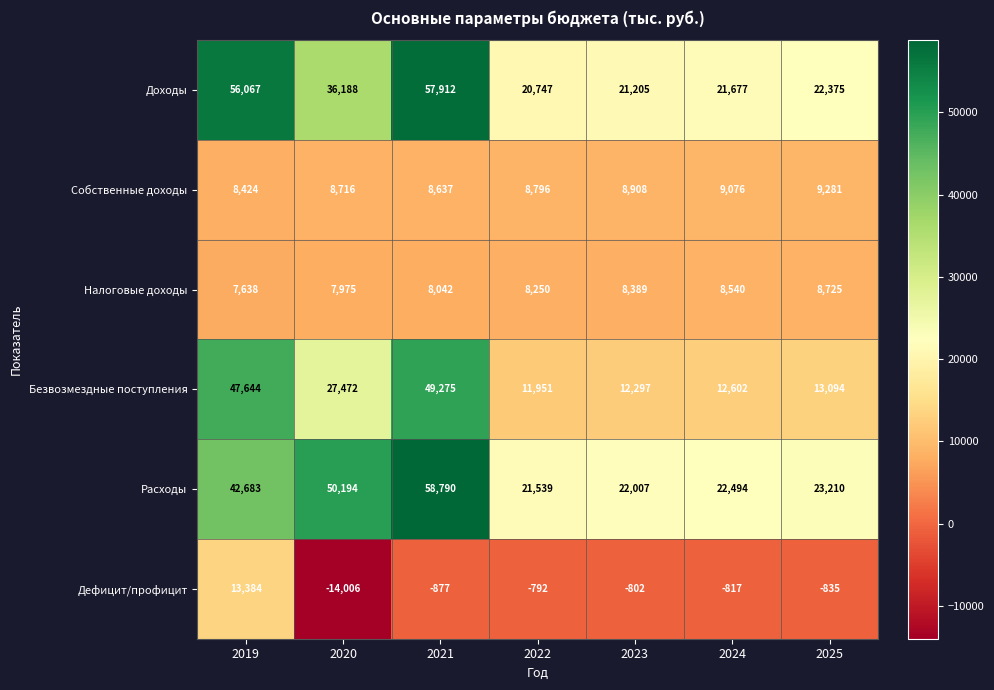

What is the difference between the maximum and minimum values in the Расходы series?

37251